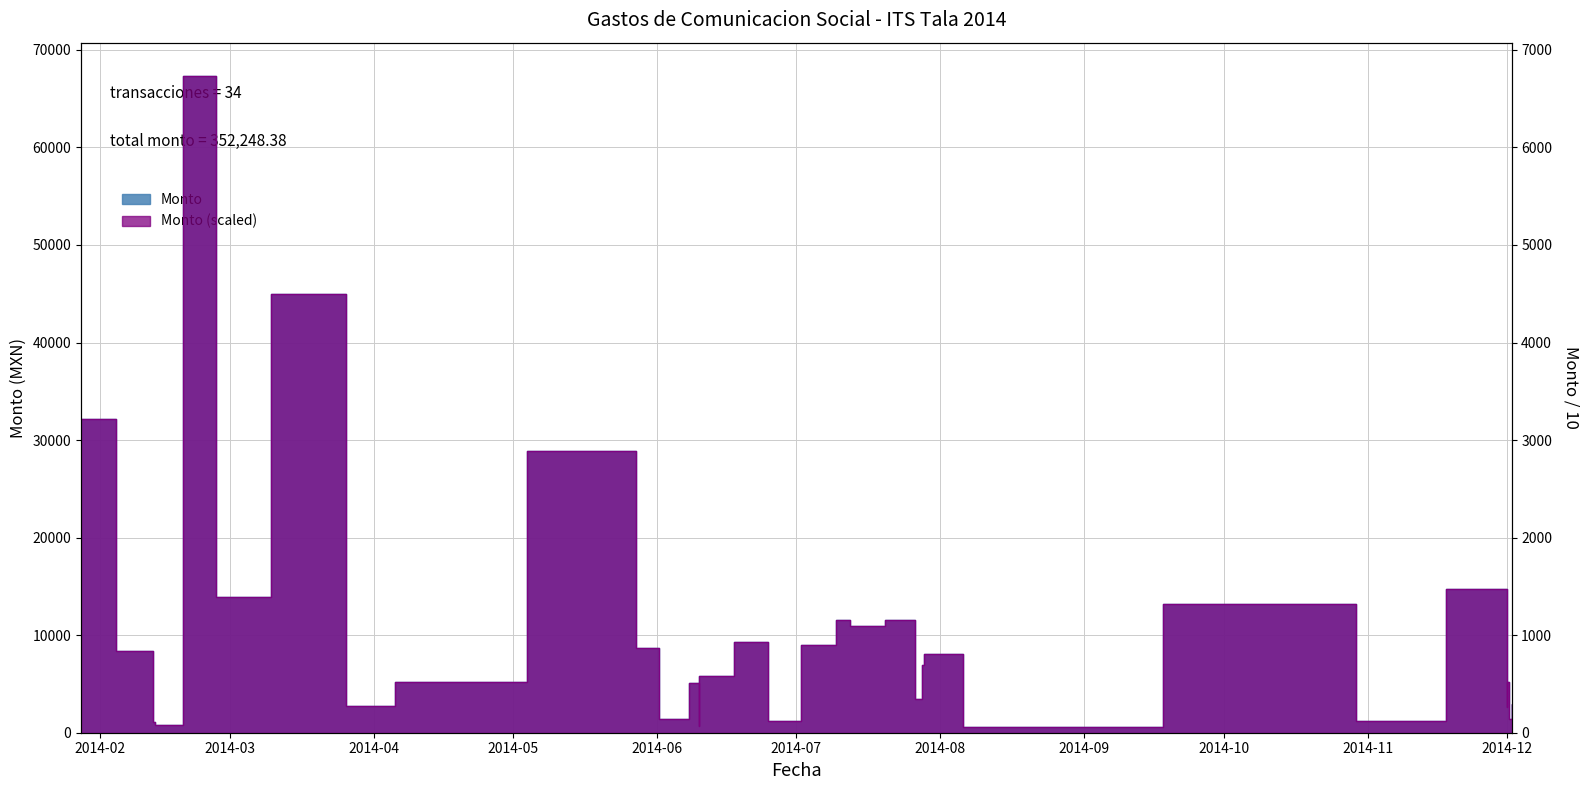

How many data points in Monto are less than 6960?

17